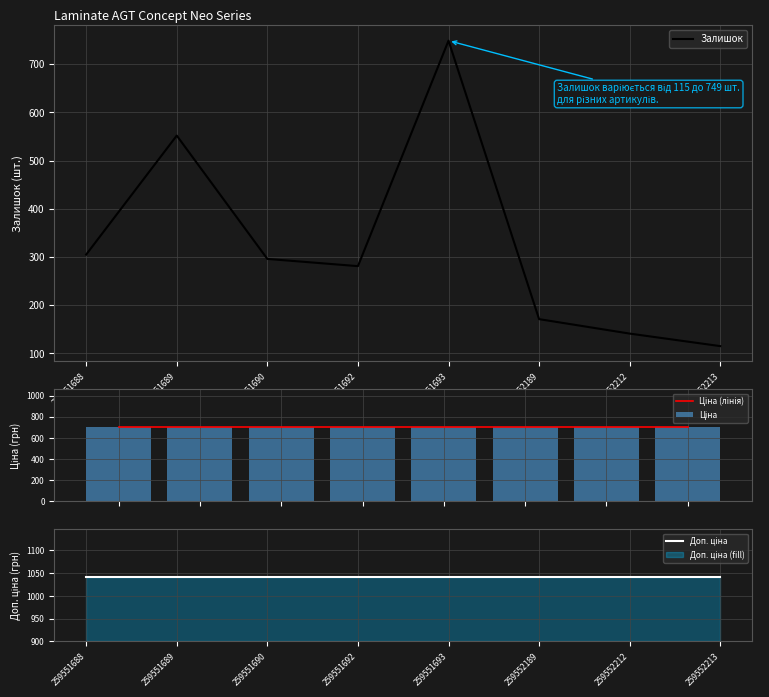

Rank the series at 259551688 from lowest to highest value.

Залишок, Ціна (лінія), Ціна, Доп. ціна